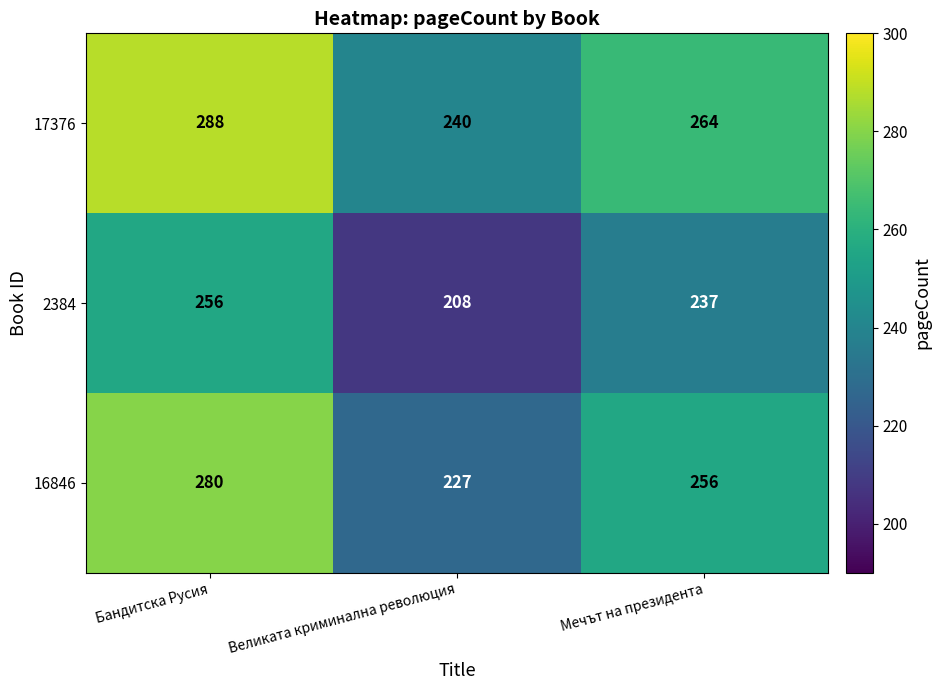

What is the spread (max minus min) of values at Мечът на президента?

27